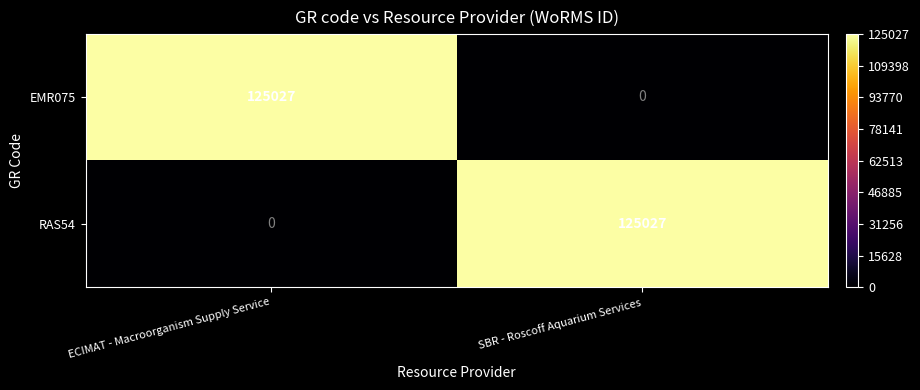

Reading left to right, what are all the values shown in this chart?

EMR075: ECIMAT - Macroorganism Supply Service=125027	SBR - Roscoff Aquarium Services=0
RAS54: ECIMAT - Macroorganism Supply Service=0	SBR - Roscoff Aquarium Services=125027